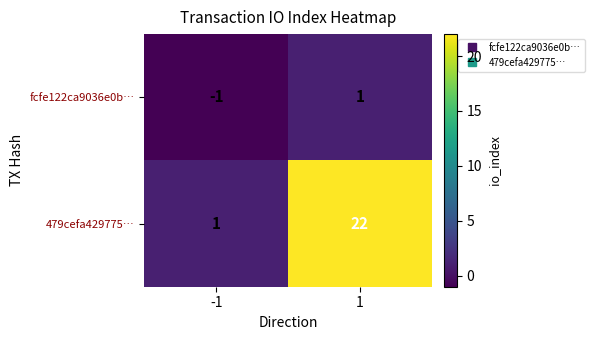

Count the number of data series in this chart.

2